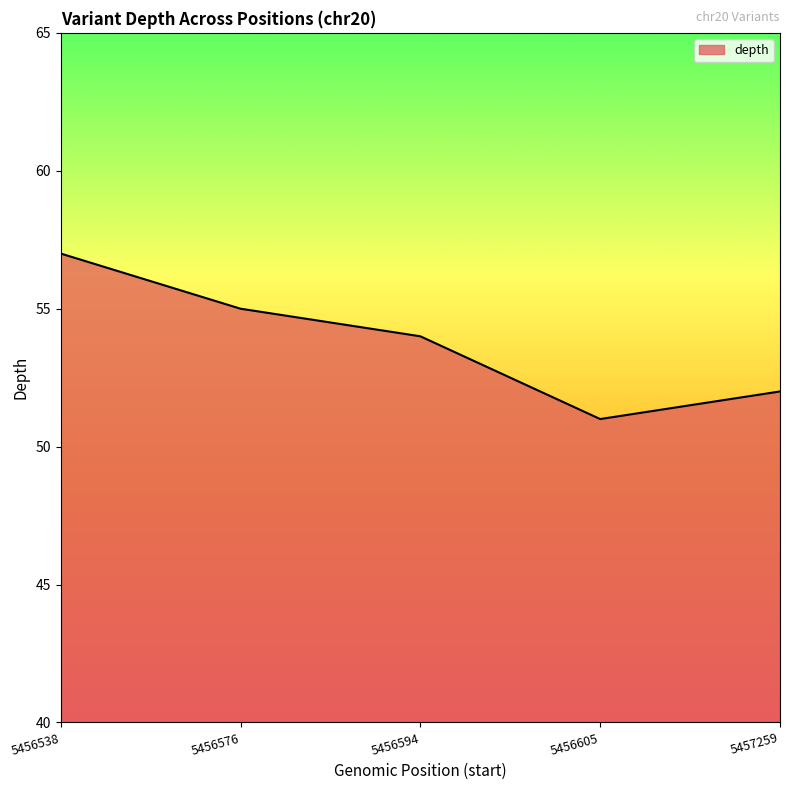

Count the values in the range 52 to 55.

3